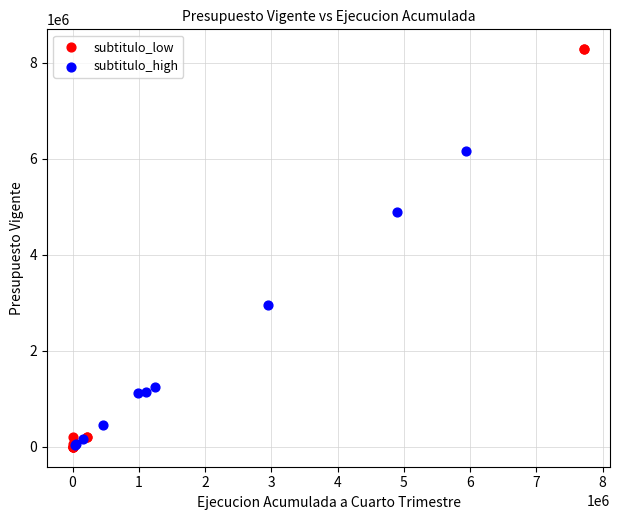

Which series reaches the maximum Y coordinate?

subtitulo_low